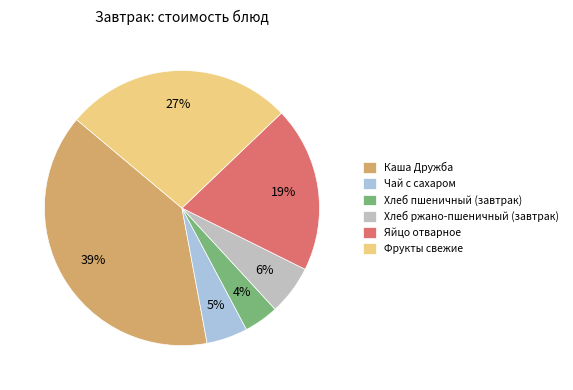

How many segments does this pie chart have?

6